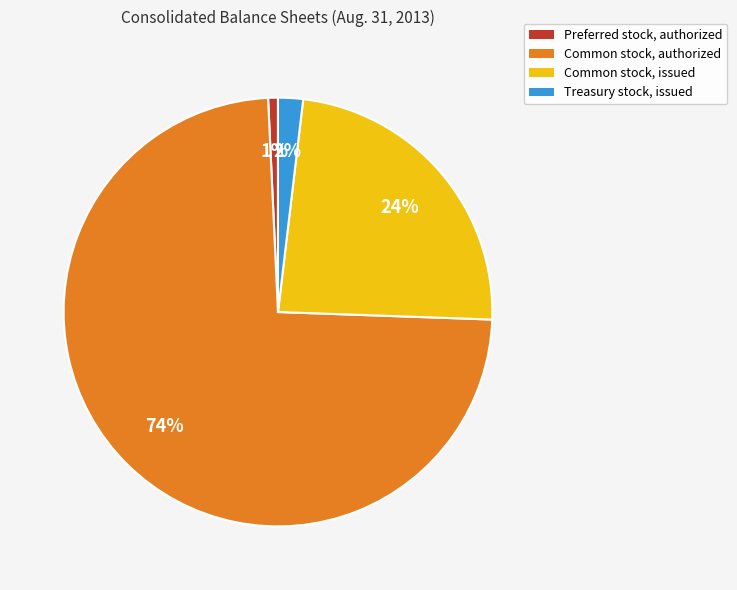

Which has a higher value, Treasury stock, issued or Common stock, issued?

Common stock, issued